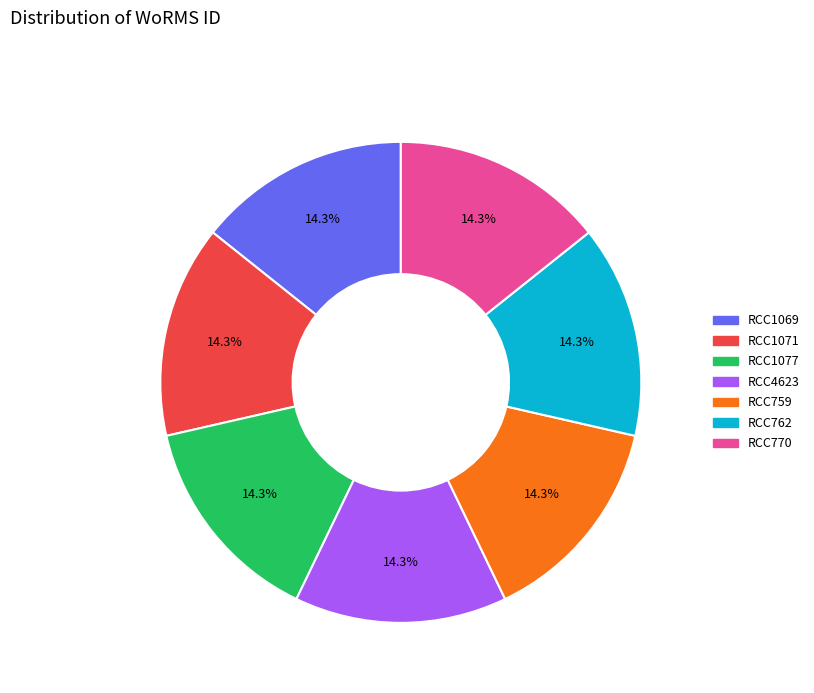

To the nearest percent, what portion does RCC1071 represent?

14%